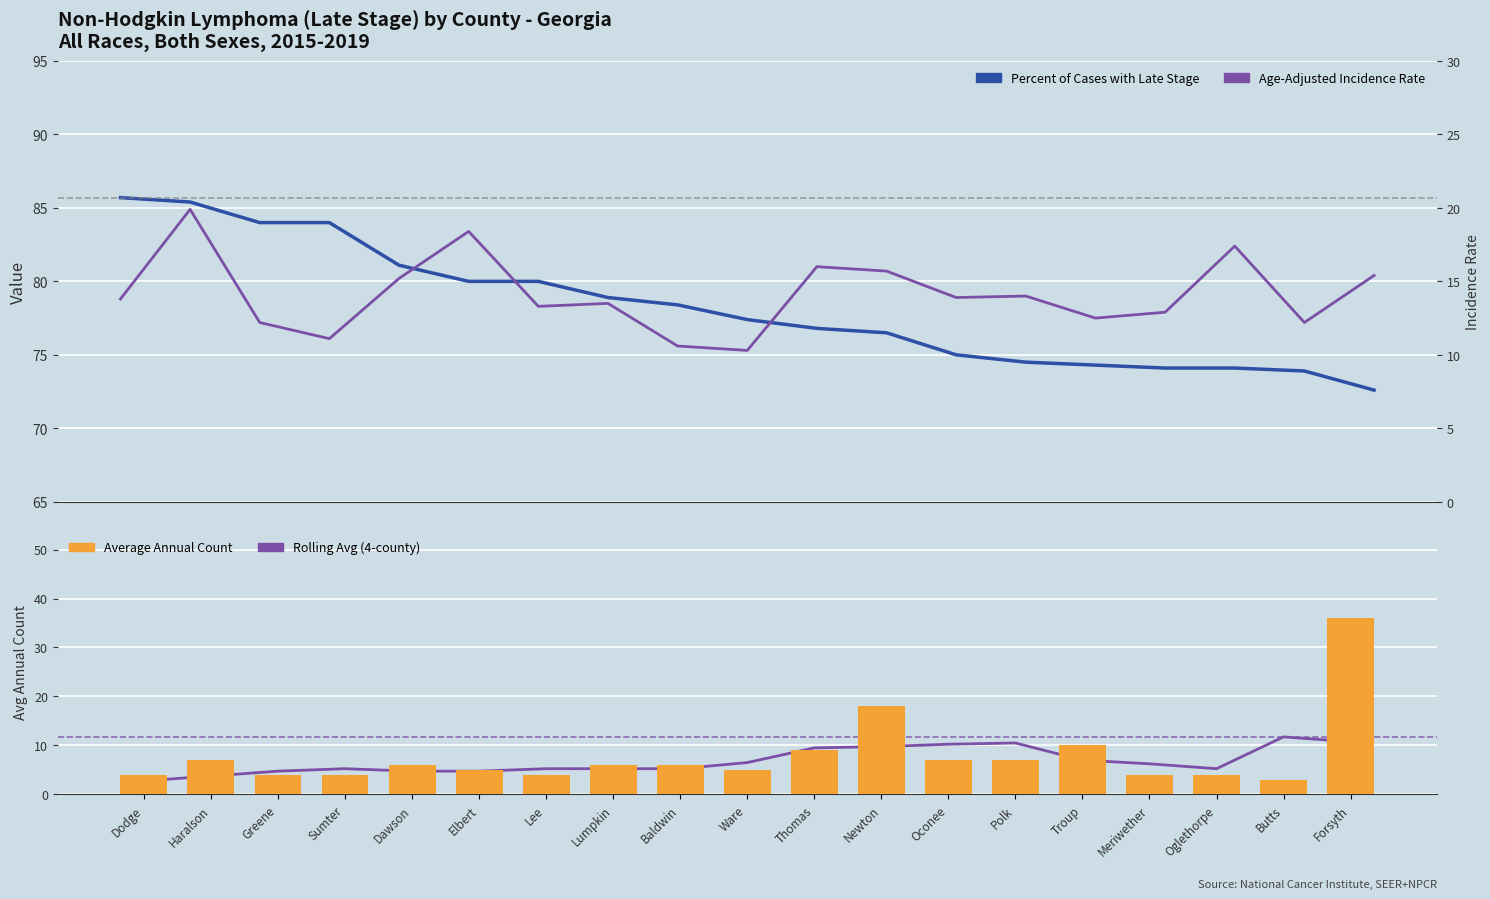

What is the approximate value of Rolling Avg (4-county) at Greene?

4.8